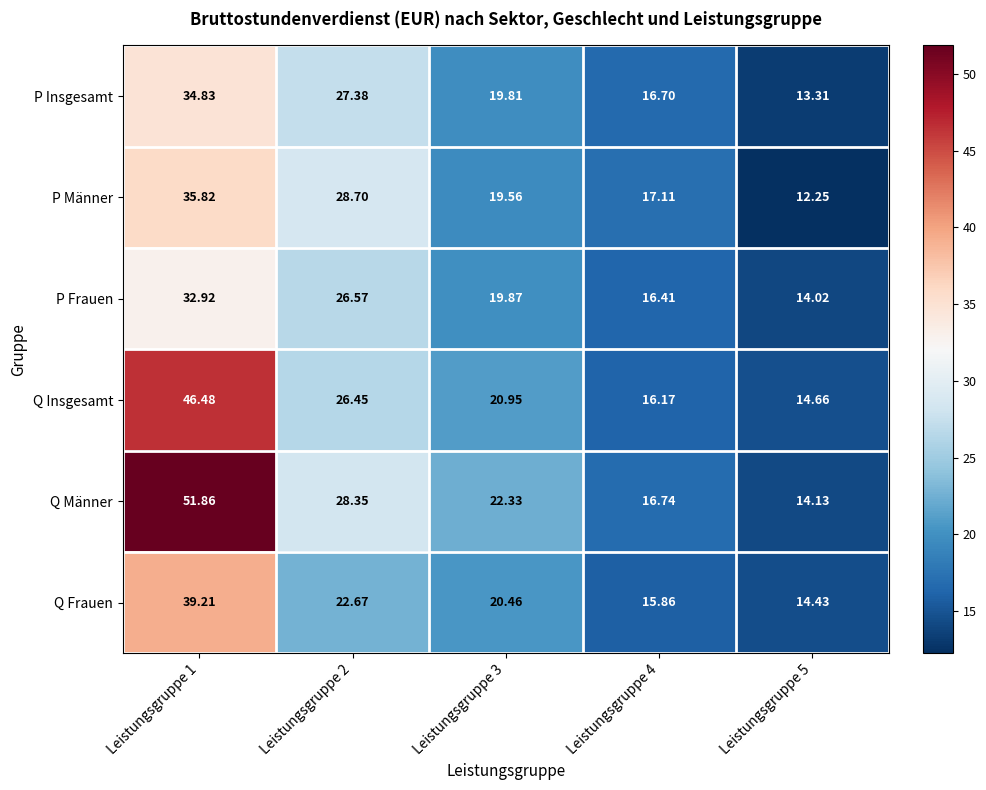

How many data points does each series have?

5